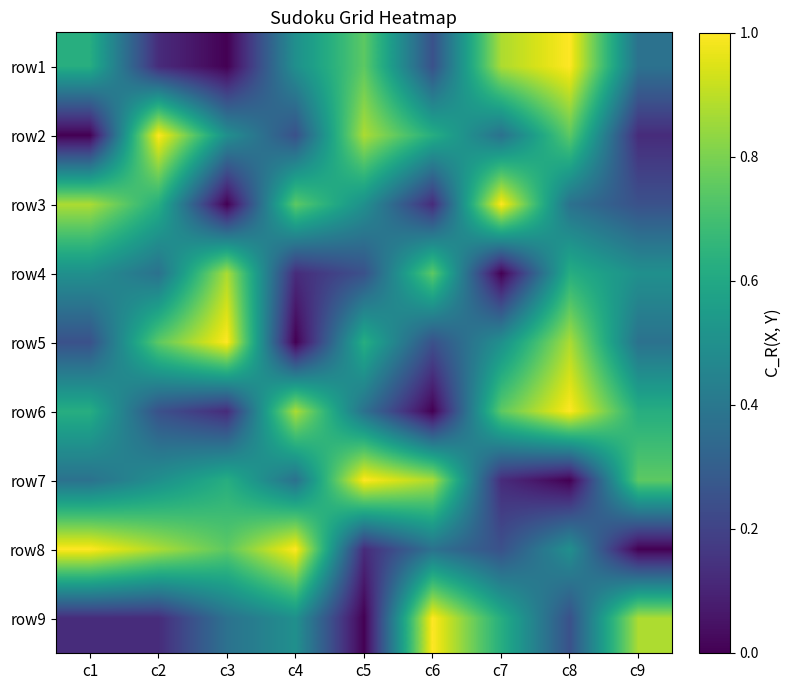

How many series are shown in this chart?

9